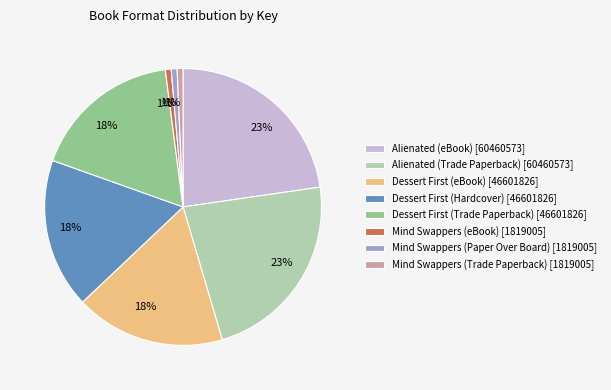

True or false: Alienated (Trade Paperback) [60460573] accounts for 17% of the total.

False